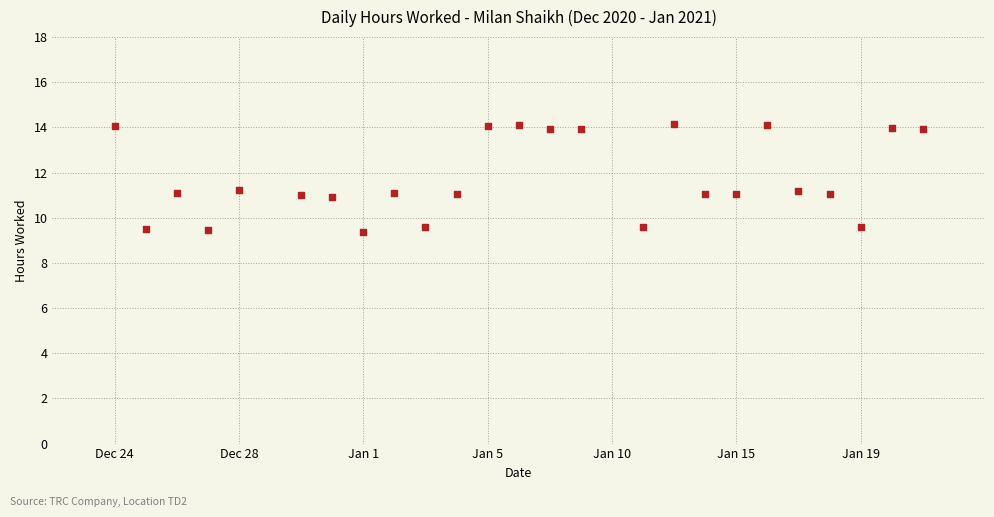

What is the range of Y values (max minus min)?

4.8